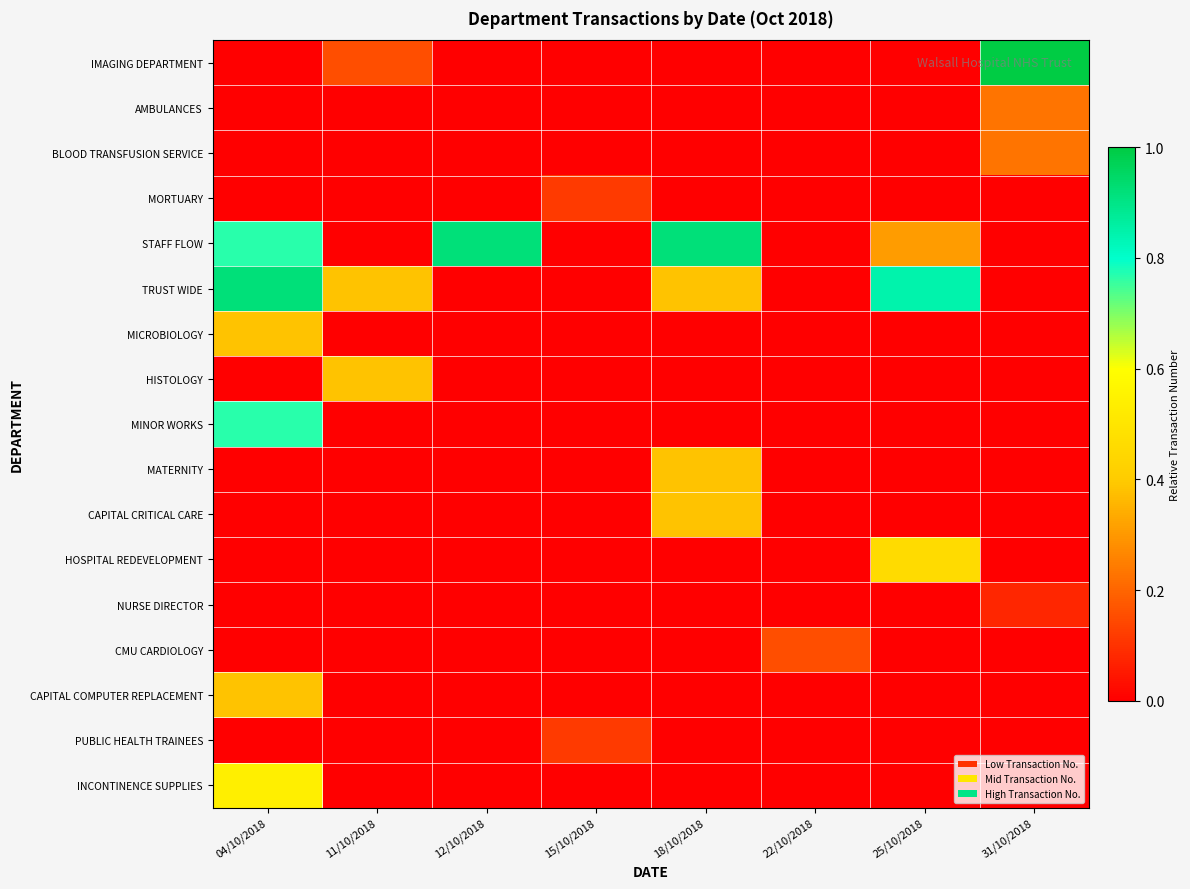

Reading right to left, extract all data points from this chart.

IMAGING DEPARTMENT: 31/10/2018=1.0	25/10/2018=0.0	22/10/2018=0.0	18/10/2018=0.0	15/10/2018=0.0	12/10/2018=0.0	11/10/2018=0.2	04/10/2018=0.0
AMBULANCES: 31/10/2018=0.2	25/10/2018=0.0	22/10/2018=0.0	18/10/2018=0.0	15/10/2018=0.0	12/10/2018=0.0	11/10/2018=0.0	04/10/2018=0.0
BLOOD TRANSFUSION SERVICE: 31/10/2018=0.2	25/10/2018=0.0	22/10/2018=0.0	18/10/2018=0.0	15/10/2018=0.0	12/10/2018=0.0	11/10/2018=0.0	04/10/2018=0.0
MORTUARY: 31/10/2018=0.0	25/10/2018=0.0	22/10/2018=0.0	18/10/2018=0.0	15/10/2018=0.1	12/10/2018=0.0	11/10/2018=0.0	04/10/2018=0.0
STAFF FLOW: 31/10/2018=0.0	25/10/2018=0.3	22/10/2018=0.0	18/10/2018=0.9	15/10/2018=0.0	12/10/2018=0.9	11/10/2018=0.0	04/10/2018=0.8
TRUST WIDE: 31/10/2018=0.0	25/10/2018=0.8	22/10/2018=0.0	18/10/2018=0.4	15/10/2018=0.0	12/10/2018=0.0	11/10/2018=0.4	04/10/2018=0.9
MICROBIOLOGY: 31/10/2018=0.0	25/10/2018=0.0	22/10/2018=0.0	18/10/2018=0.0	15/10/2018=0.0	12/10/2018=0.0	11/10/2018=0.0	04/10/2018=0.4
HISTOLOGY: 31/10/2018=0.0	25/10/2018=0.0	22/10/2018=0.0	18/10/2018=0.0	15/10/2018=0.0	12/10/2018=0.0	11/10/2018=0.4	04/10/2018=0.0
MINOR WORKS: 31/10/2018=0.0	25/10/2018=0.0	22/10/2018=0.0	18/10/2018=0.0	15/10/2018=0.0	12/10/2018=0.0	11/10/2018=0.0	04/10/2018=0.8
MATERNITY: 31/10/2018=0.0	25/10/2018=0.0	22/10/2018=0.0	18/10/2018=0.4	15/10/2018=0.0	12/10/2018=0.0	11/10/2018=0.0	04/10/2018=0.0
CAPITAL CRITICAL CARE: 31/10/2018=0.0	25/10/2018=0.0	22/10/2018=0.0	18/10/2018=0.4	15/10/2018=0.0	12/10/2018=0.0	11/10/2018=0.0	04/10/2018=0.0
HOSPITAL REDEVELOPMENT: 31/10/2018=0.0	25/10/2018=0.5	22/10/2018=0.0	18/10/2018=0.0	15/10/2018=0.0	12/10/2018=0.0	11/10/2018=0.0	04/10/2018=0.0
NURSE DIRECTOR: 31/10/2018=0.1	25/10/2018=0.0	22/10/2018=0.0	18/10/2018=0.0	15/10/2018=0.0	12/10/2018=0.0	11/10/2018=0.0	04/10/2018=0.0
CMU CARDIOLOGY: 31/10/2018=0.0	25/10/2018=0.0	22/10/2018=0.2	18/10/2018=0.0	15/10/2018=0.0	12/10/2018=0.0	11/10/2018=0.0	04/10/2018=0.0
CAPITAL COMPUTER REPLACEMENT: 31/10/2018=0.0	25/10/2018=0.0	22/10/2018=0.0	18/10/2018=0.0	15/10/2018=0.0	12/10/2018=0.0	11/10/2018=0.0	04/10/2018=0.4
PUBLIC HEALTH TRAINEES: 31/10/2018=0.0	25/10/2018=0.0	22/10/2018=0.0	18/10/2018=0.0	15/10/2018=0.1	12/10/2018=0.0	11/10/2018=0.0	04/10/2018=0.0
INCONTINENCE SUPPLIES: 31/10/2018=0.0	25/10/2018=0.0	22/10/2018=0.0	18/10/2018=0.0	15/10/2018=0.0	12/10/2018=0.0	11/10/2018=0.0	04/10/2018=0.5